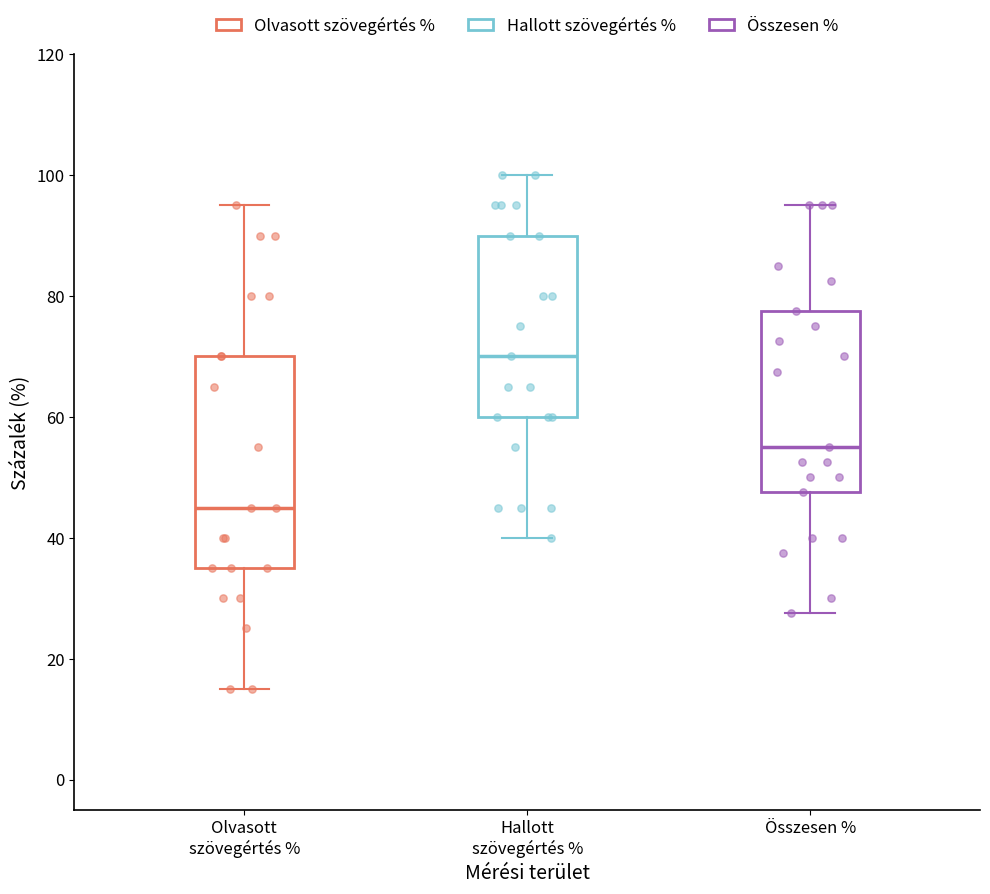

Reading left to right, read every box against the y-axis: the position of its median line, the range the box covers, and the ends of its whiskers. The values are not printed on the chart, so give them approximately, as read against the axis.

Olvasott szövegértés %: median 46, box 36 to 70, whiskers 16 to 96
Hallott szövegértés %: median 70, box 60 to 90, whiskers 40 to 100
Összesen %: median 56, box 48 to 78, whiskers 28 to 96